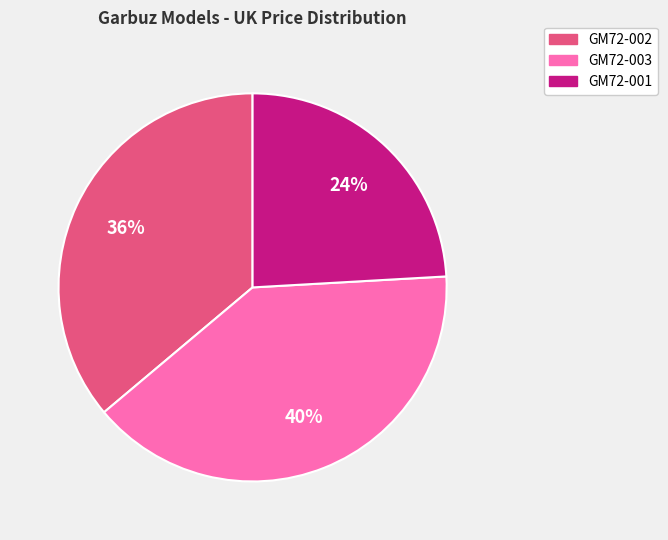

To the nearest percent, what is the difference between the largest and smallest slice percentages?

16%